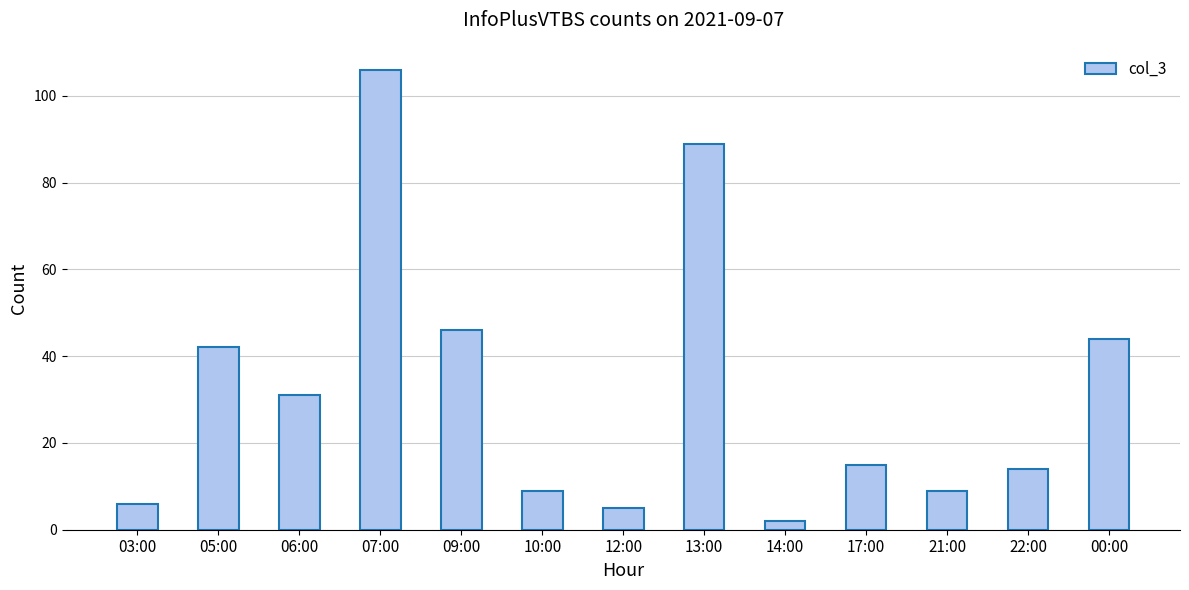

At which label does the data first exceed 15?

05:00